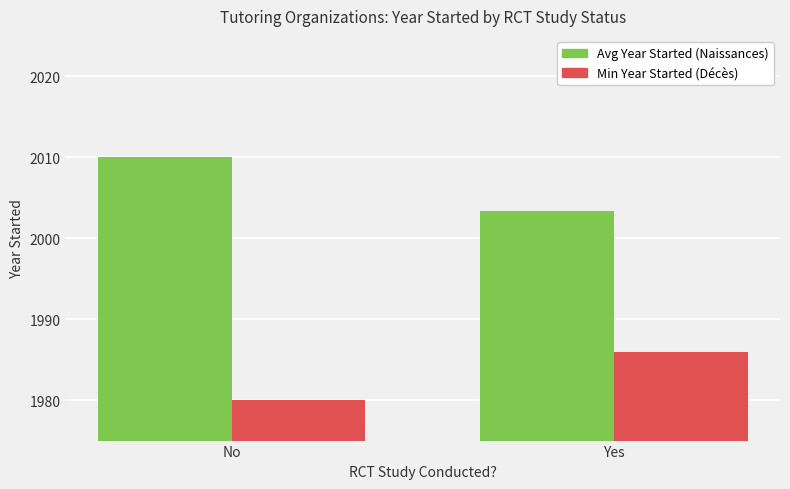

What is the minimum value for Min Year Started (Décès)?

1980.0